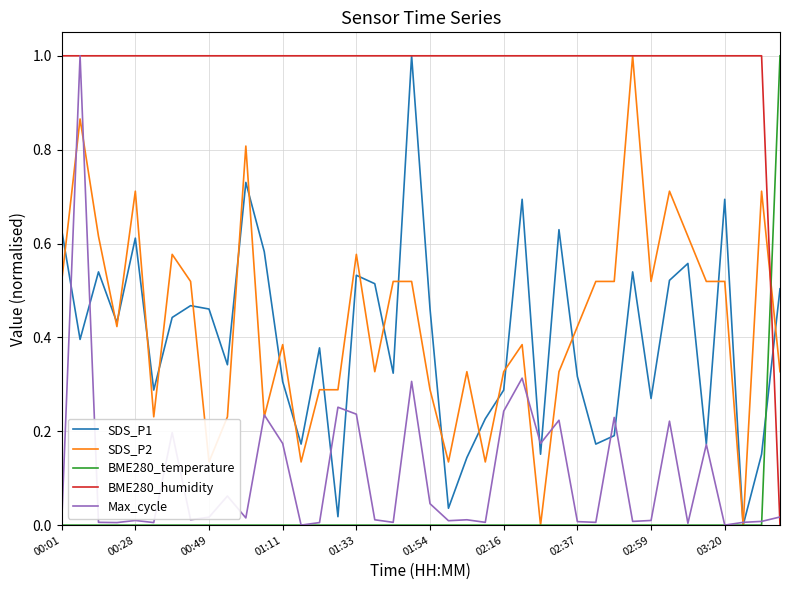

What is the maximum value shown in the chart?

1.0